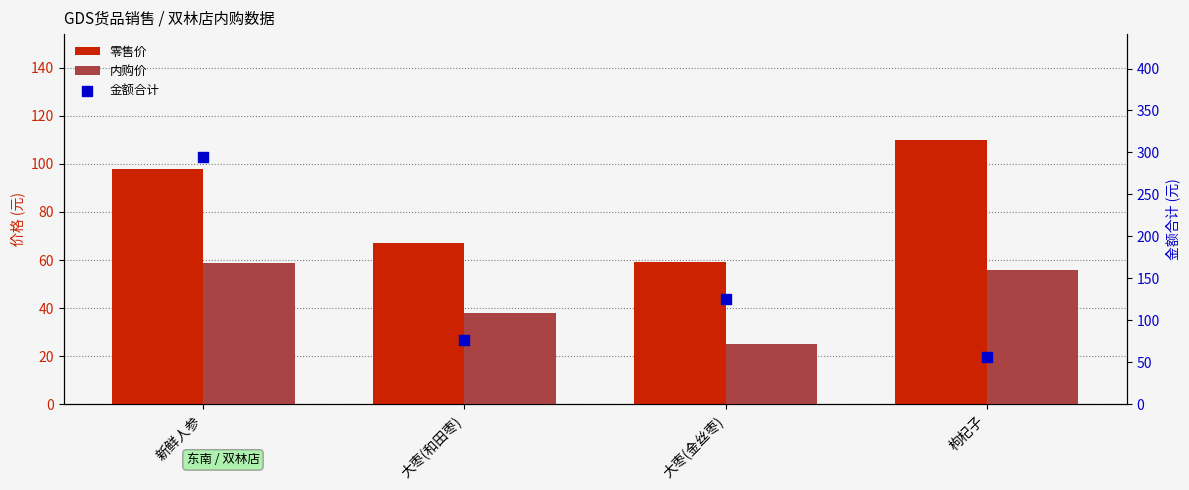

What are all the series names shown in the legend?

零售价, 内购价, 金额合计